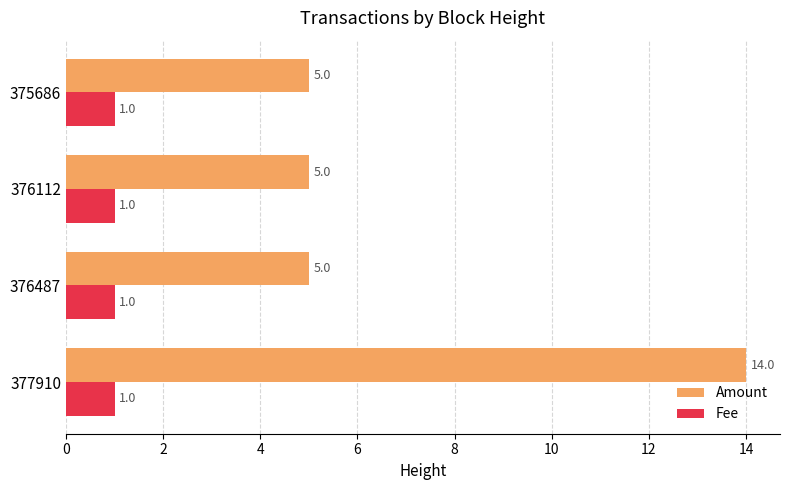

What is the sum of all Fee values?

4